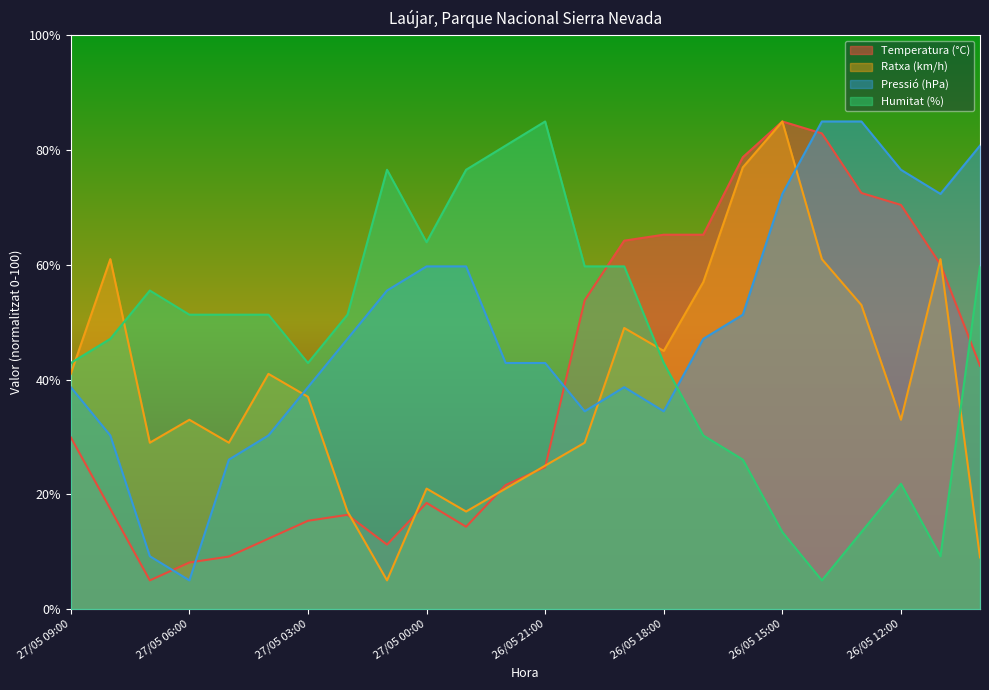

Rank the series at 26/05 12:00 from highest to lowest value.

Pressió (hPa), Temperatura (°C), Ratxa (km/h), Humitat (%)